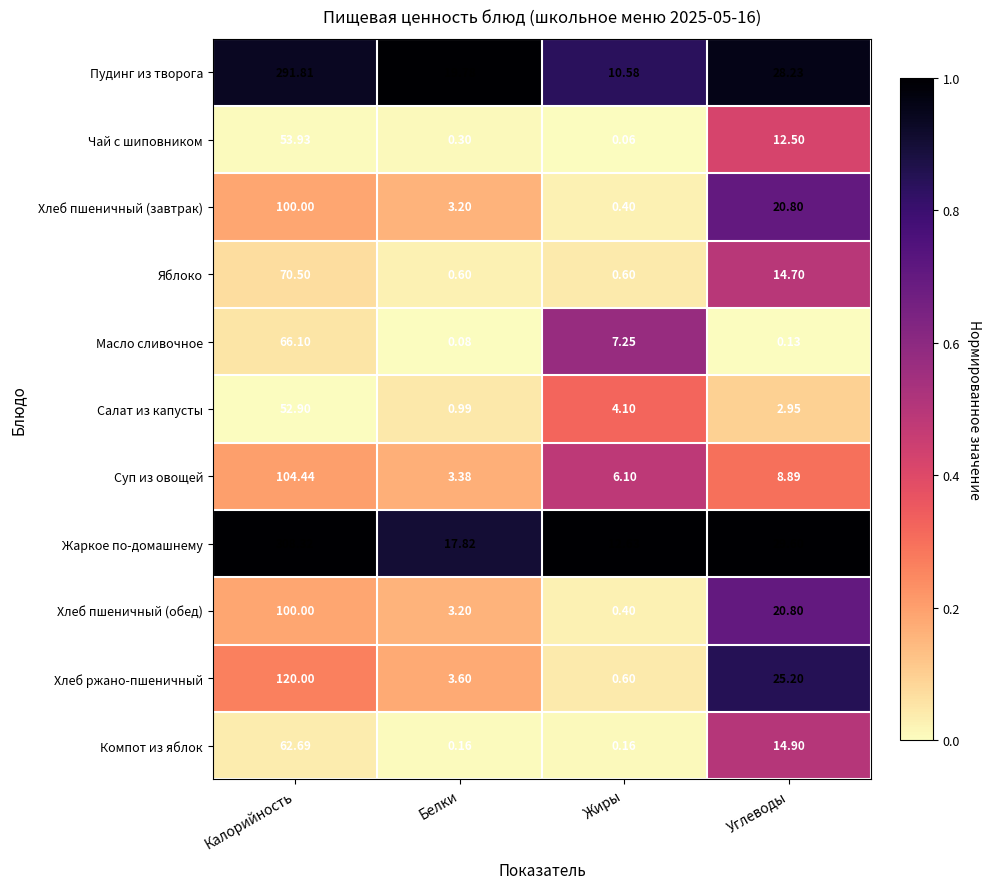

At which category is the sum across all series the highest?

Калорийность